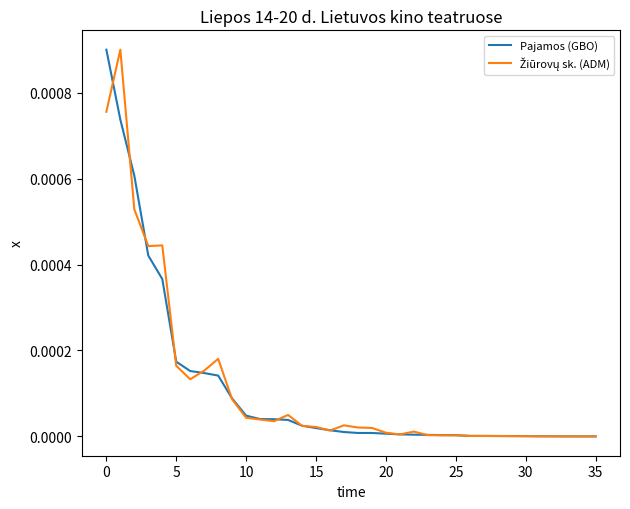

Does the chart have visible grid lines?

No